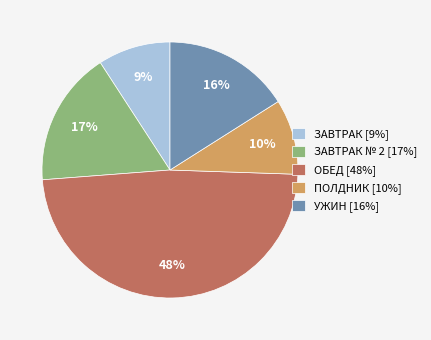

Count the number of slices in the pie.

5